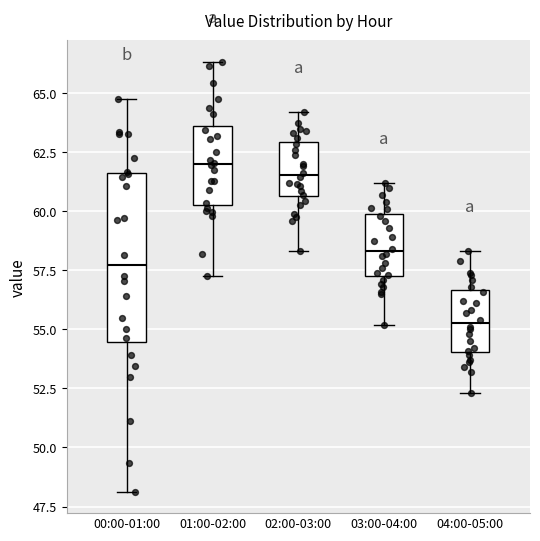

Comparing the boxes themselves (not the whiskers), which one is the tallest?

00:00-01:00